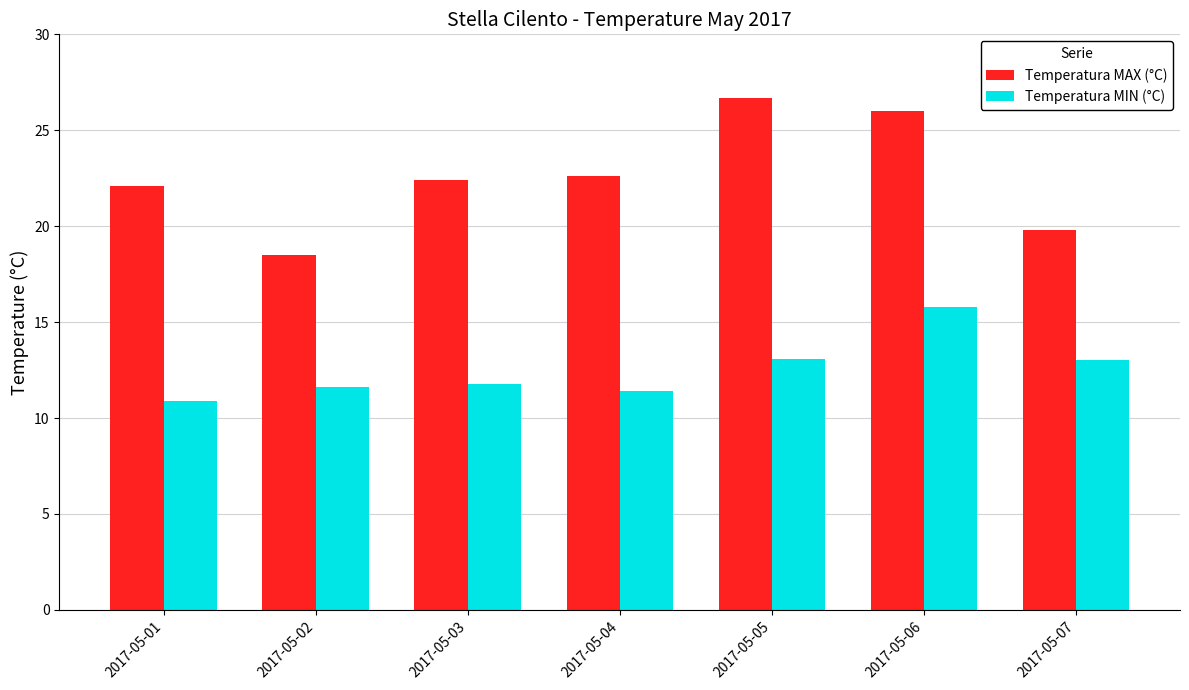

True or false: Temperatura MIN (°C) has a value of 3.2 at 2017-05-02.

False